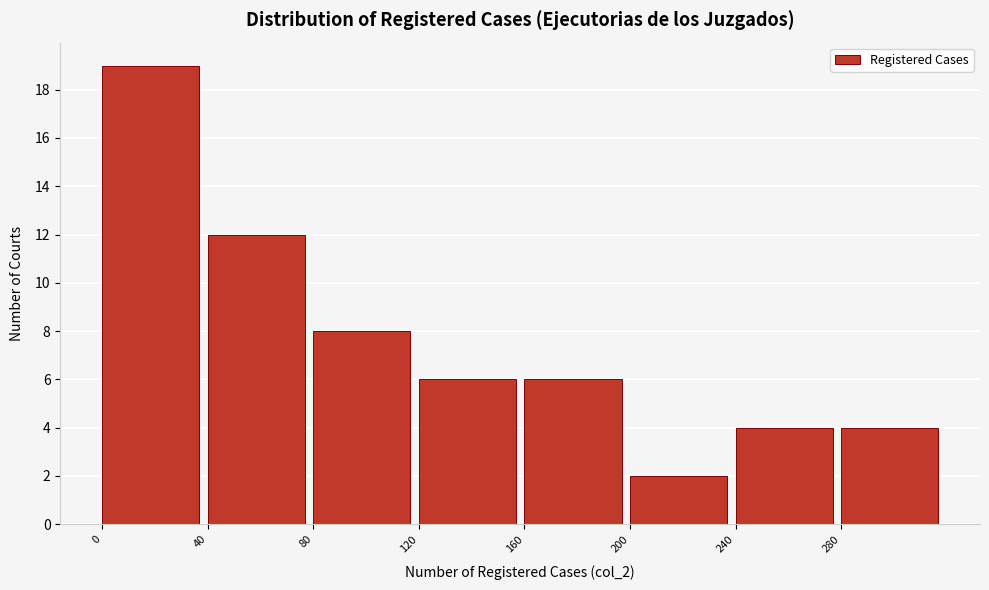

Reading left to right, transcribe this chart: for each bar, give the range it covers on the x-axis and its height. The values are not printed on the chart, so give them approximately, as read against the axis.

0 to 40: 19
40 to 80: 12
80 to 120: 8
120 to 160: 6
160 to 200: 6
200 to 240: 2
240 to 280: 4
280 to 320: 4